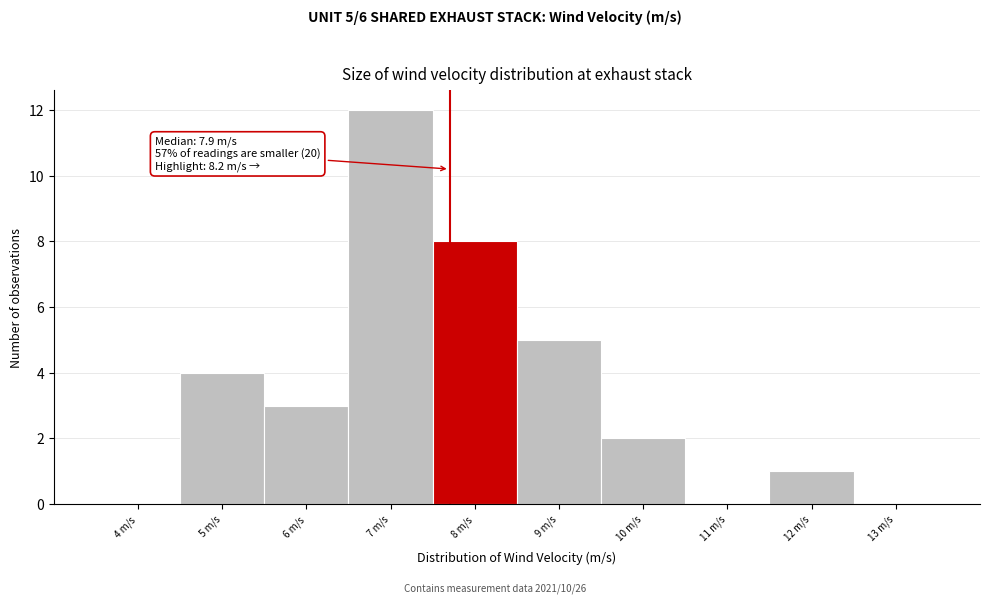

Reading left to right, transcribe all the data shown in this chart.

4 m/s=0	5 m/s=4	6 m/s=3	7 m/s=12	8 m/s=8	9 m/s=5	10 m/s=2	11 m/s=0	12 m/s=1	13 m/s=0